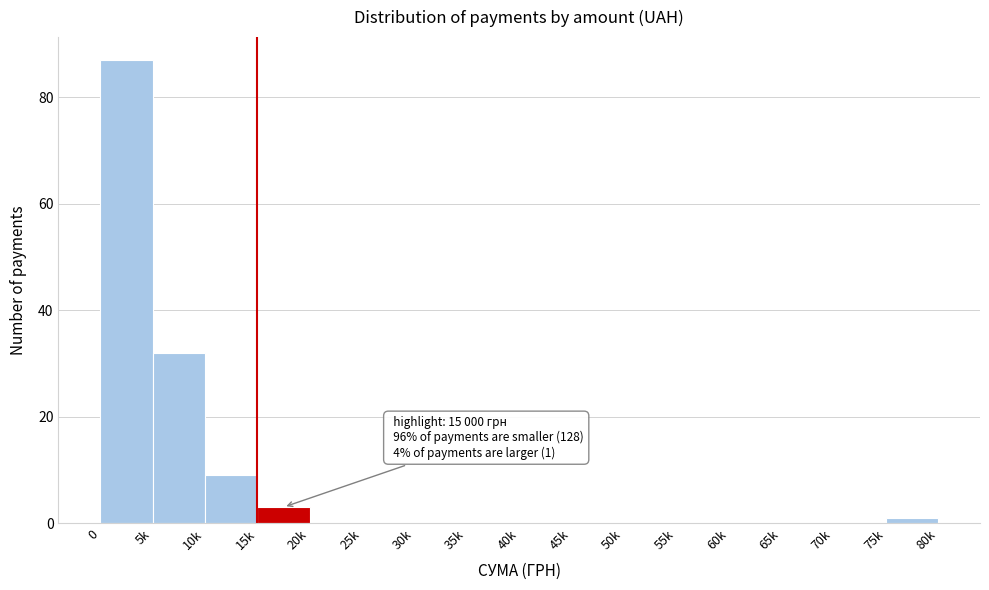

Reading right to left, list all the values displayed in this chart.

75k=1	70k=0	65k=0	60k=0	55k=0	50k=0	45k=0	40k=0	35k=0	30k=0	25k=0	20k=0	15k=3	10k=9	5k=32	0=87